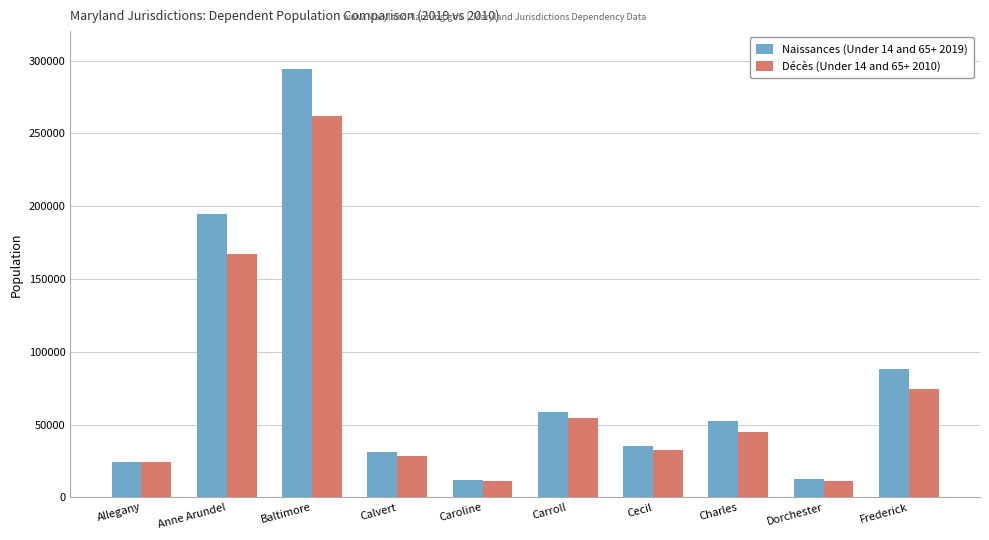

What is the value of the Naissances (Under 14 and 65+ 2019) bar at the 1st from the left?

24487